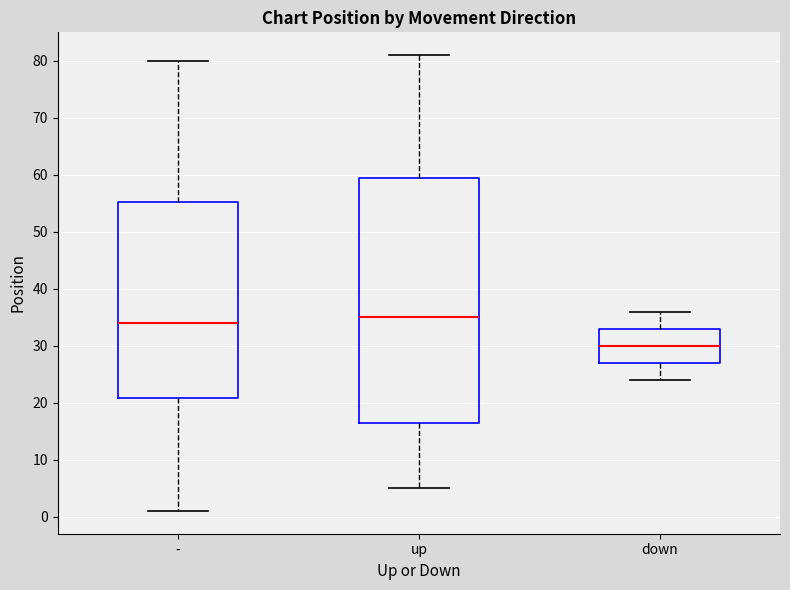

Where is the lower edge of the box for up on the y-axis? The values are not printed on the chart, so give them approximately, as read against the axis.

17